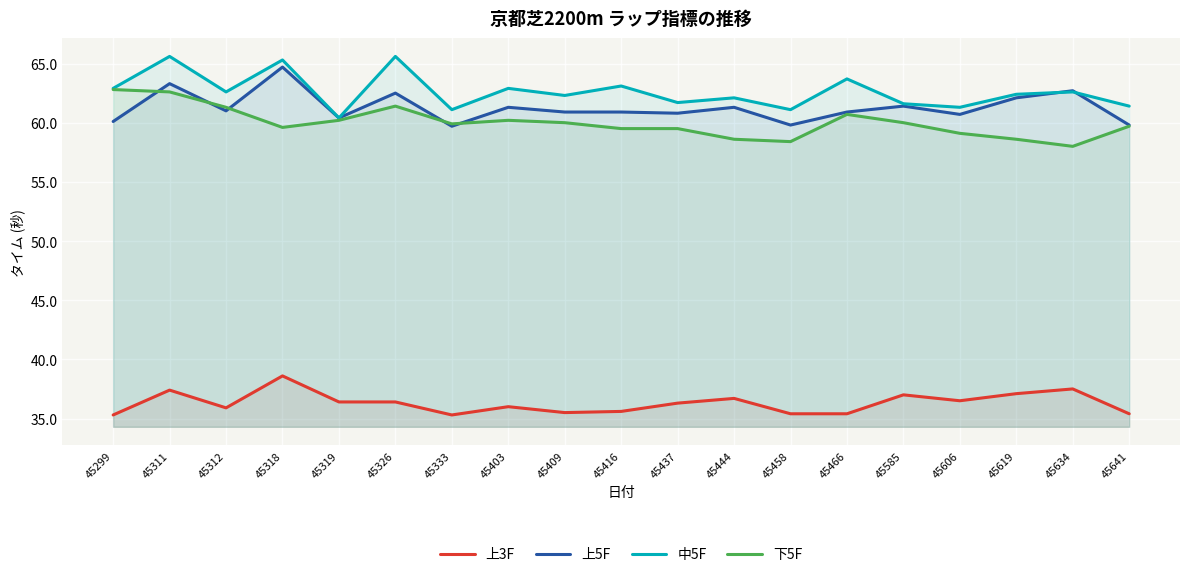

True or false: 中5F and 上3F cross at least once.

False